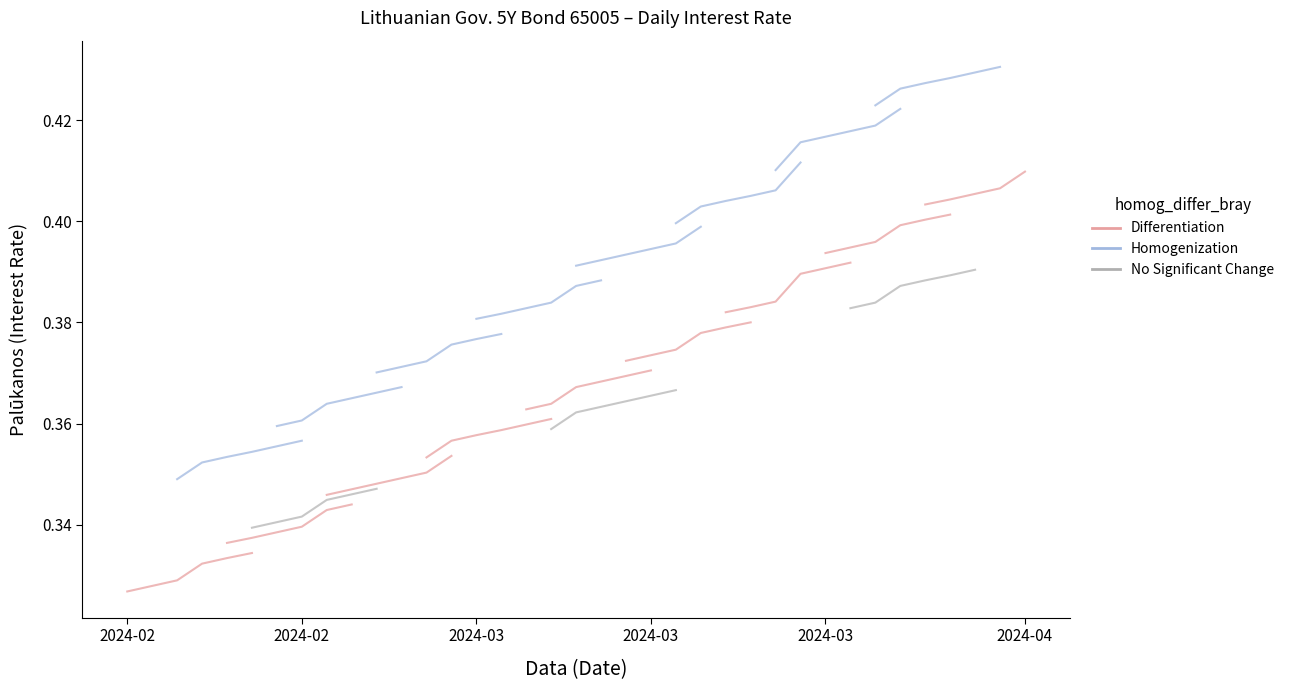

What is the value of the No Significant Change point at the 4th from the left?

0.3